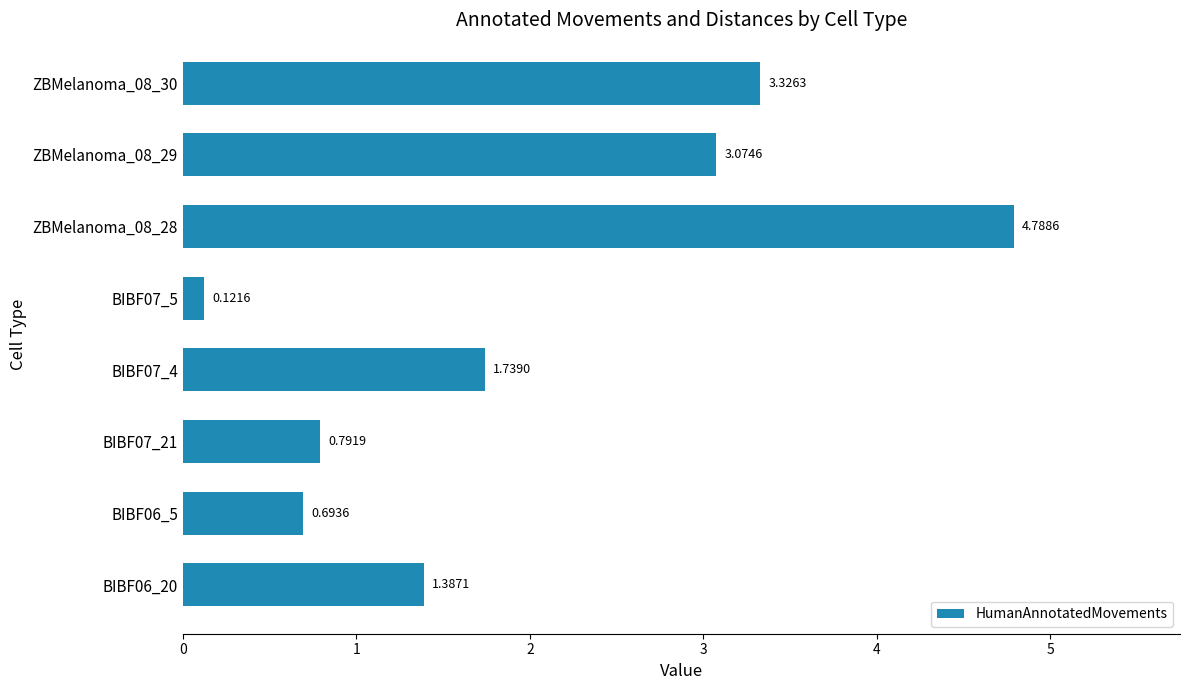

List the labels in order of value, largest first.

ZBMelanoma_08_28, ZBMelanoma_08_30, ZBMelanoma_08_29, BIBF07_4, BIBF06_20, BIBF07_21, BIBF06_5, BIBF07_5